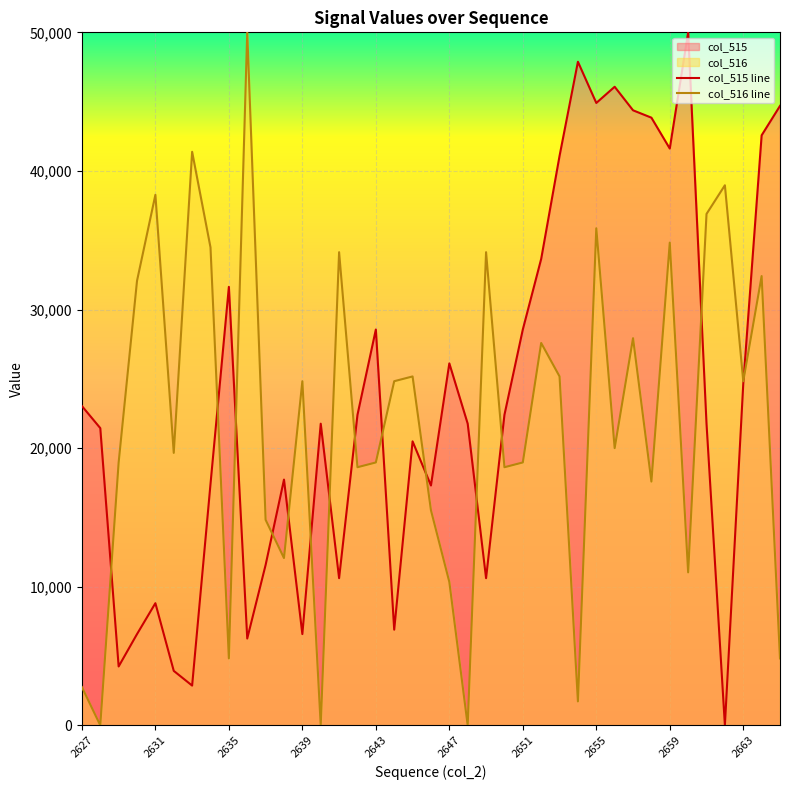

At which category is the sum across all series the highest?

2655